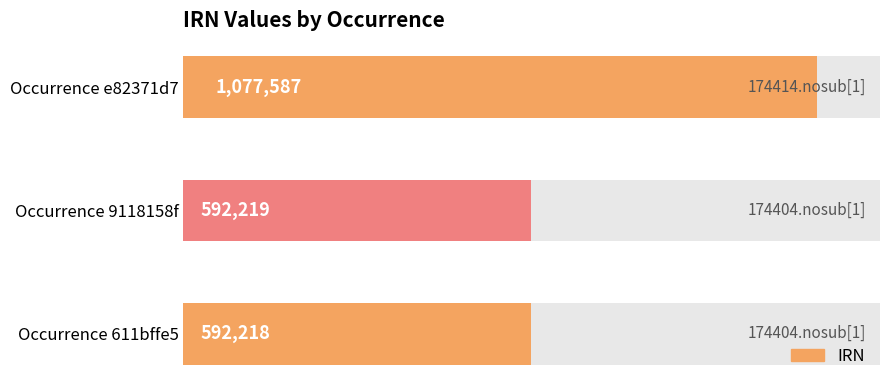

True or false: the data shows 1077587 at e82371d7.

True